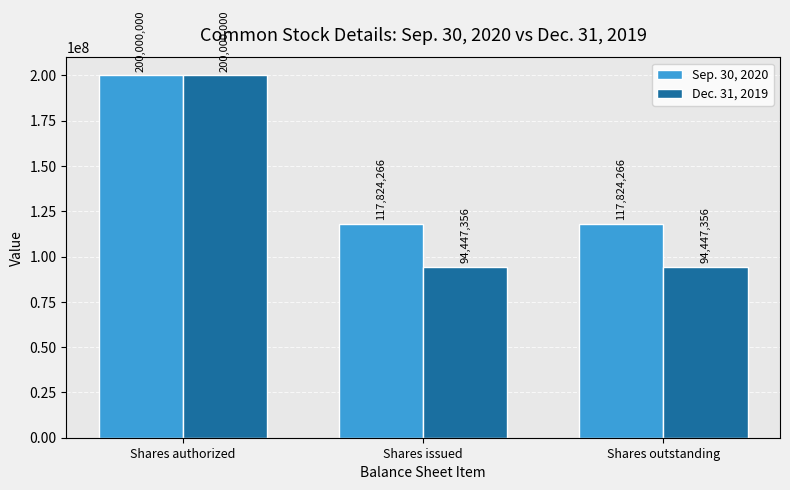

What is the value of the Dec. 31, 2019 bar at the 2nd from the left?

94447356